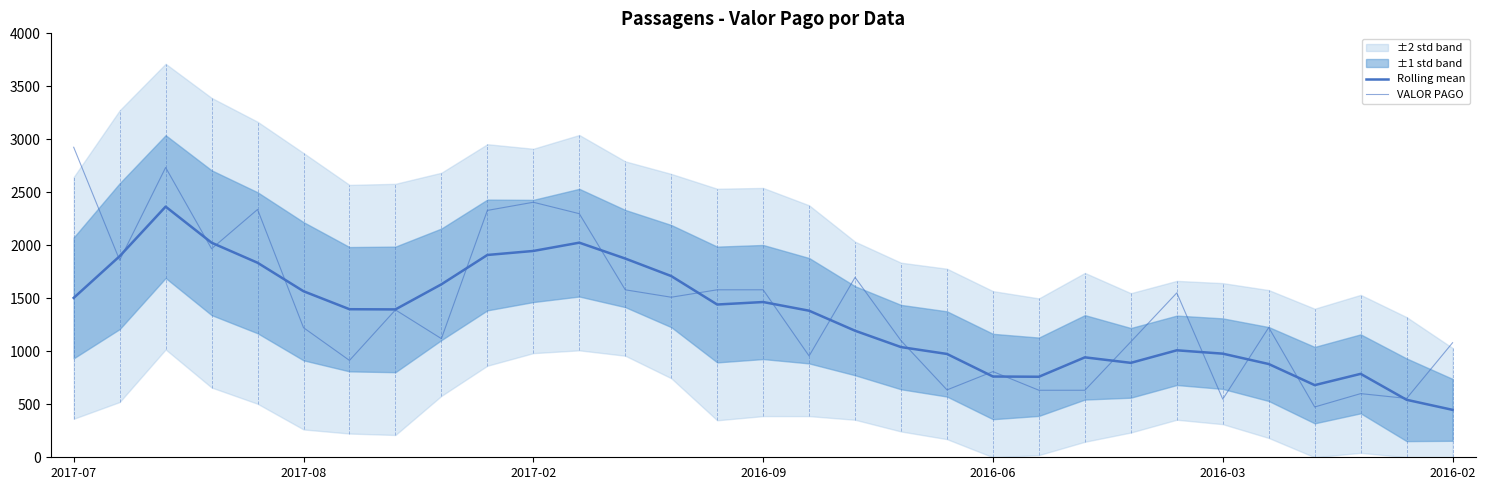

What position from the left is 29?

30